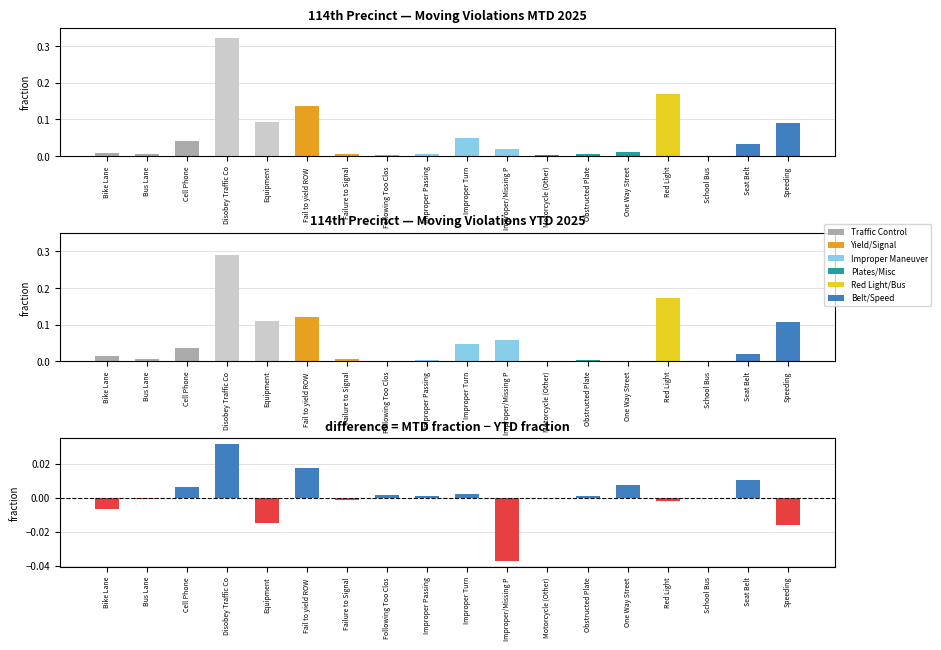

What is the average value of the MTD 2025 series?

0.1